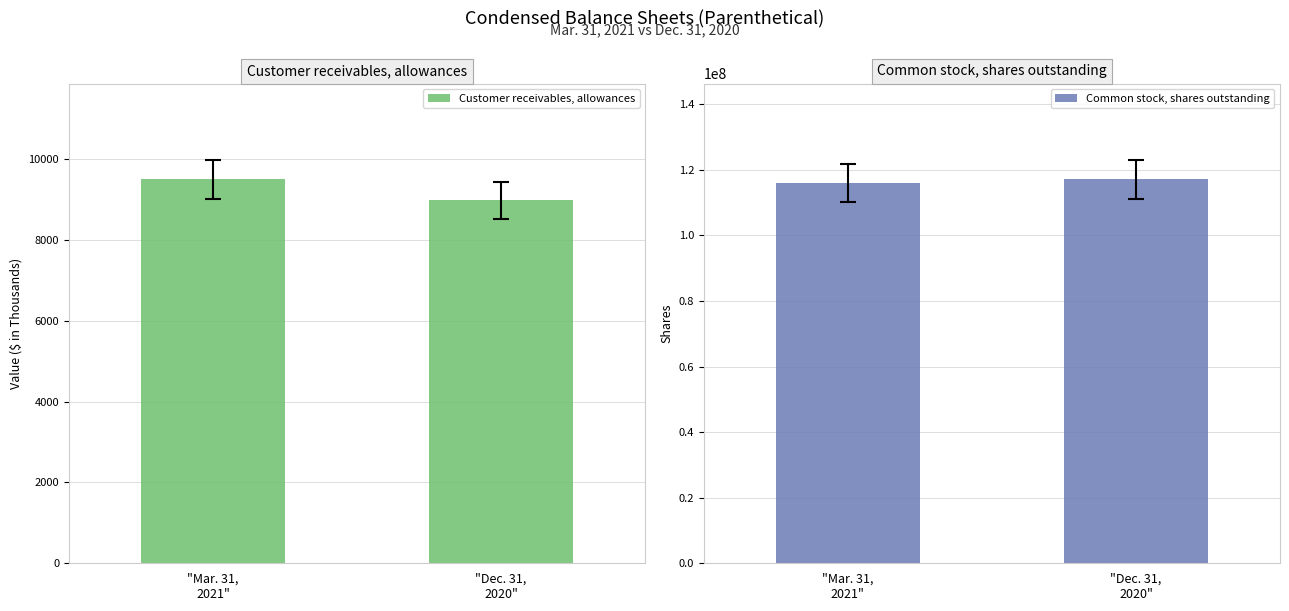

The value of Customer receivables, allowances at "Dec. 31,
2020" is 8979. True or false?

True